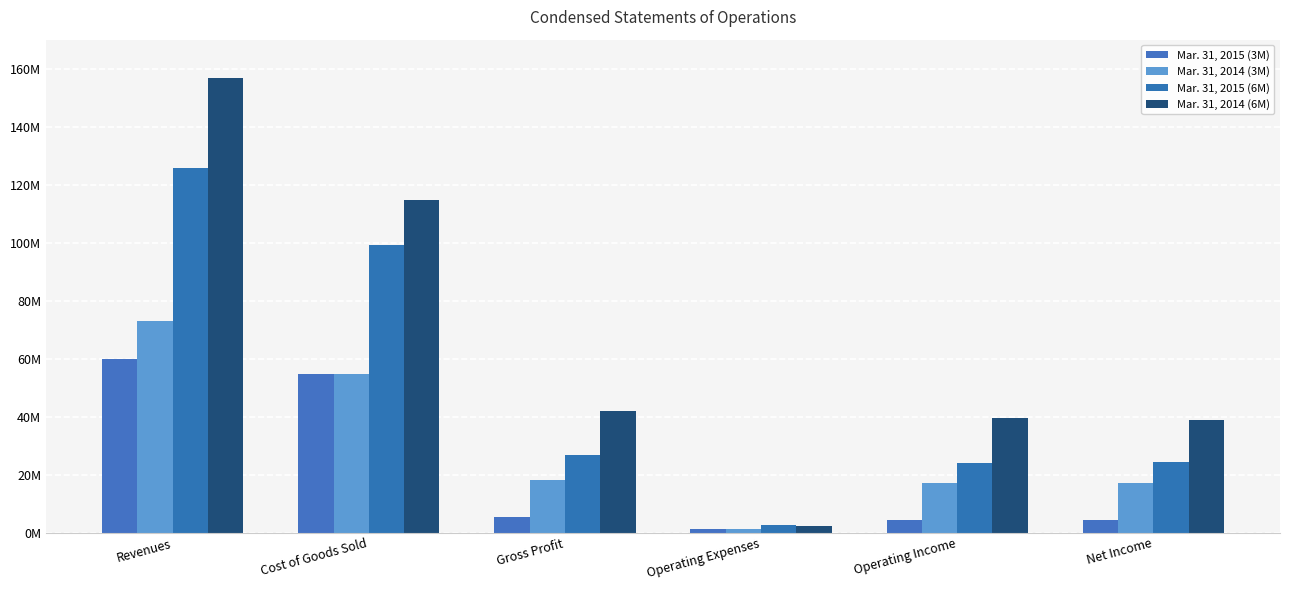

Are the bars grouped side by side (vs. stacked)?

Yes